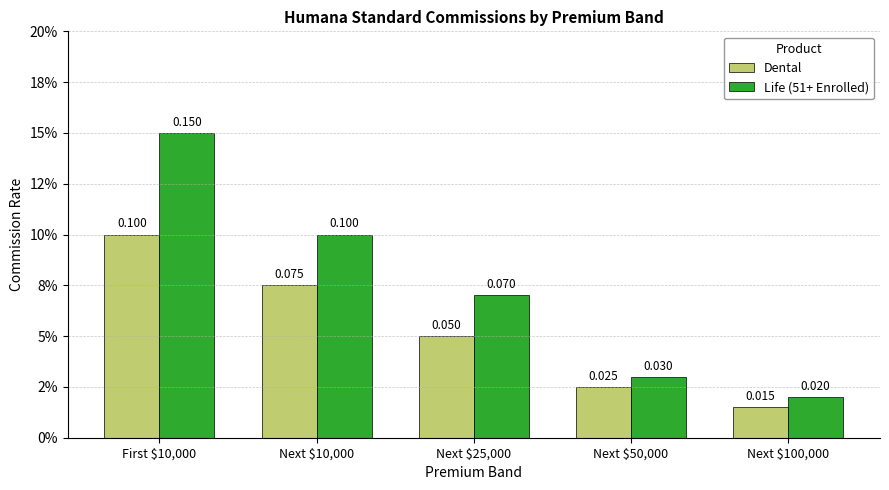

Rank the series at Next $25,000 from lowest to highest value.

Dental, Life (51+ Enrolled)